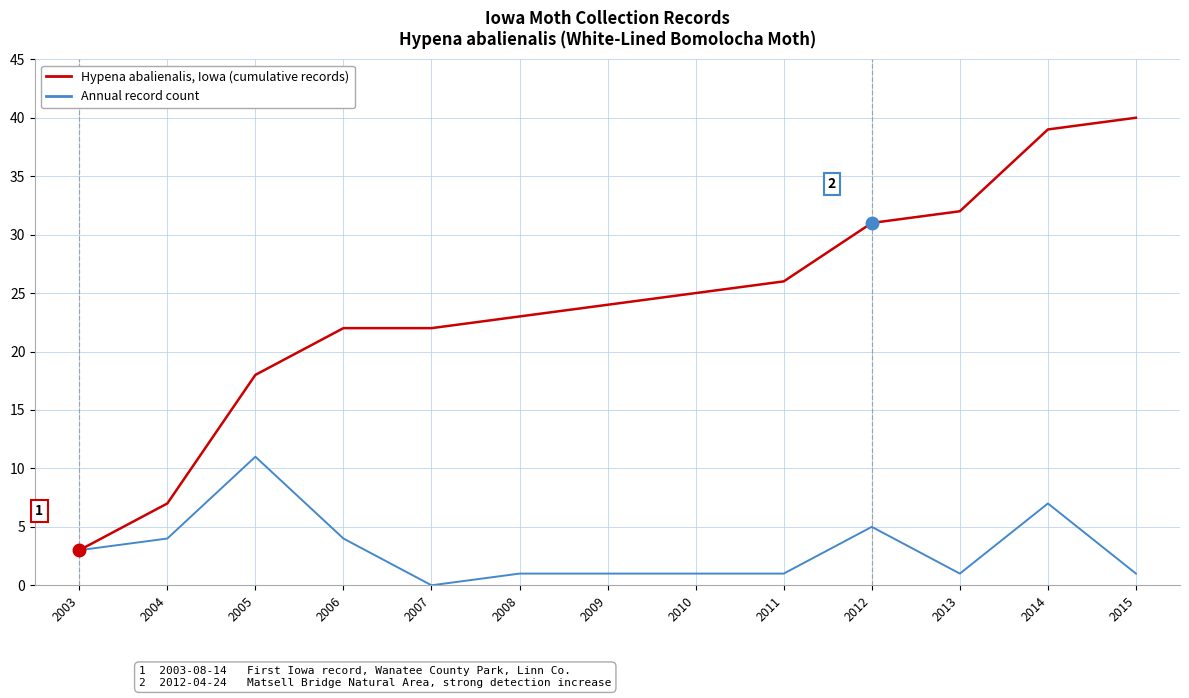

Rank the series by their average value, from lowest to highest.

Annual record count, Hypena abalienalis, Iowa (cumulative records)